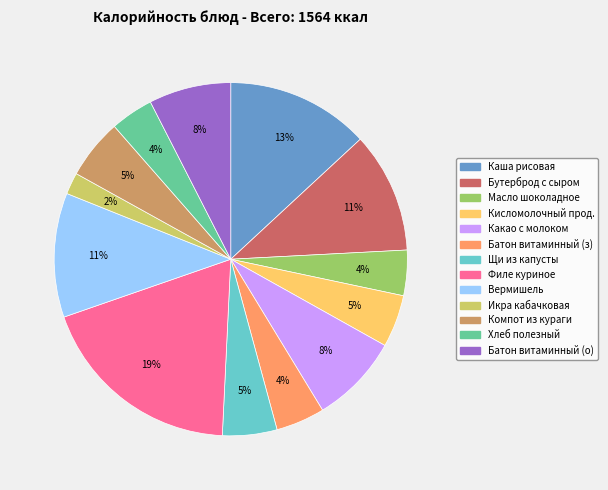

To the nearest percent, what is the average slice percentage?

8%